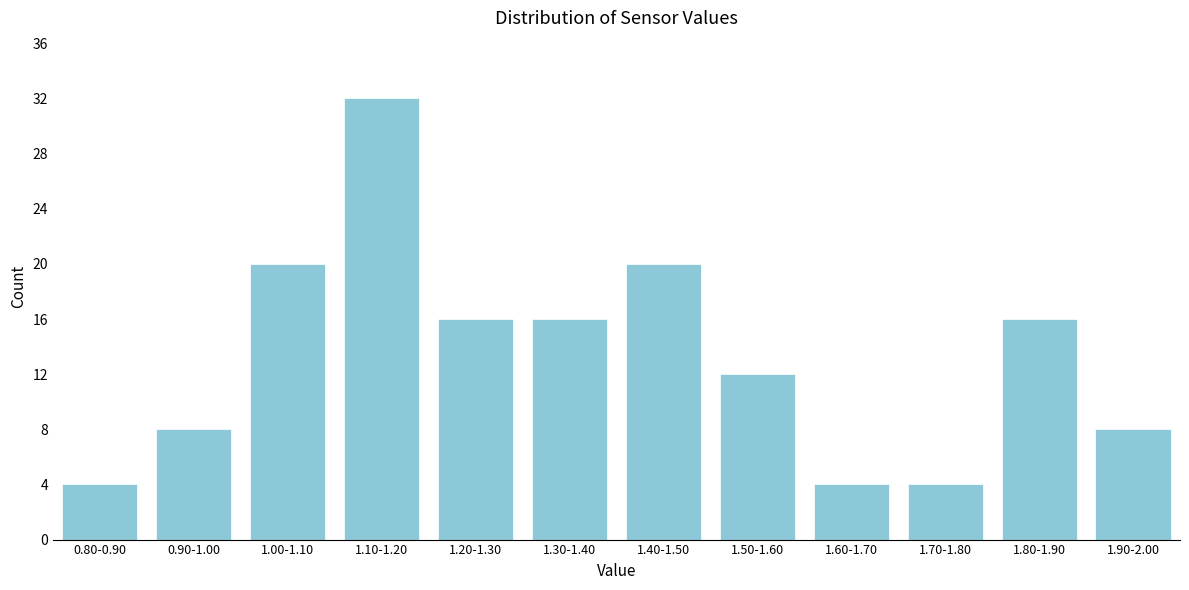

Reading left to right, extract all data points from this chart.

0.80-0.90=4	0.90-1.00=8	1.00-1.10=20	1.10-1.20=32	1.20-1.30=16	1.30-1.40=16	1.40-1.50=20	1.50-1.60=12	1.60-1.70=4	1.70-1.80=4	1.80-1.90=16	1.90-2.00=8